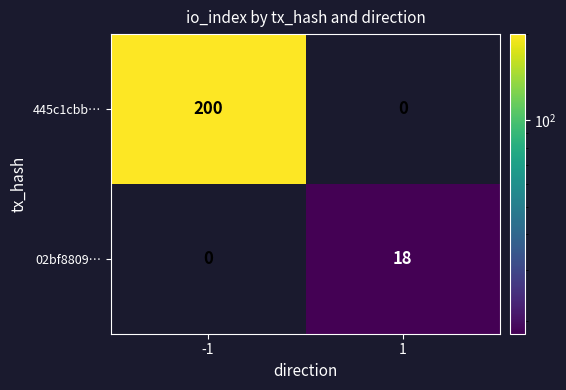

Count the number of data series in this chart.

2